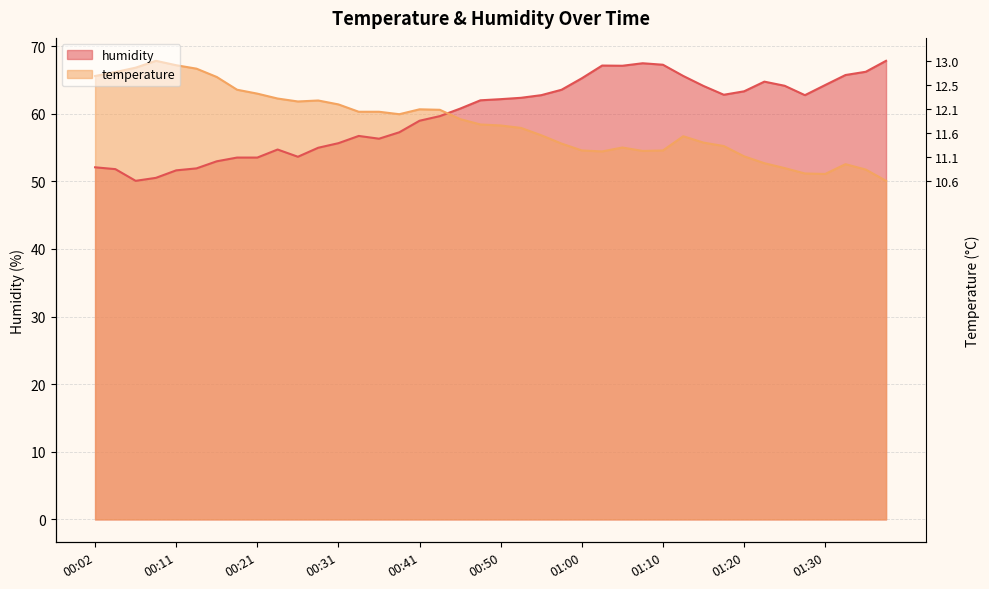

What are all the series names shown in the legend?

temperature, humidity